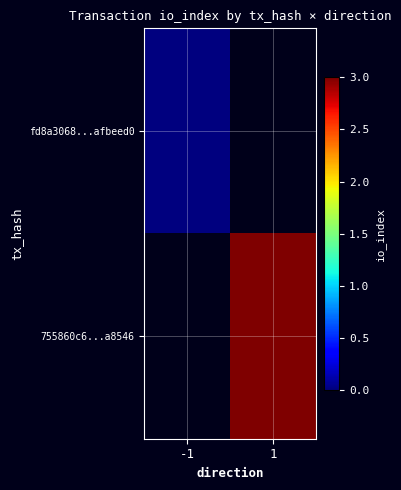

The 755860c6...a8546 series shows 3.0 at 1. True or false?

True